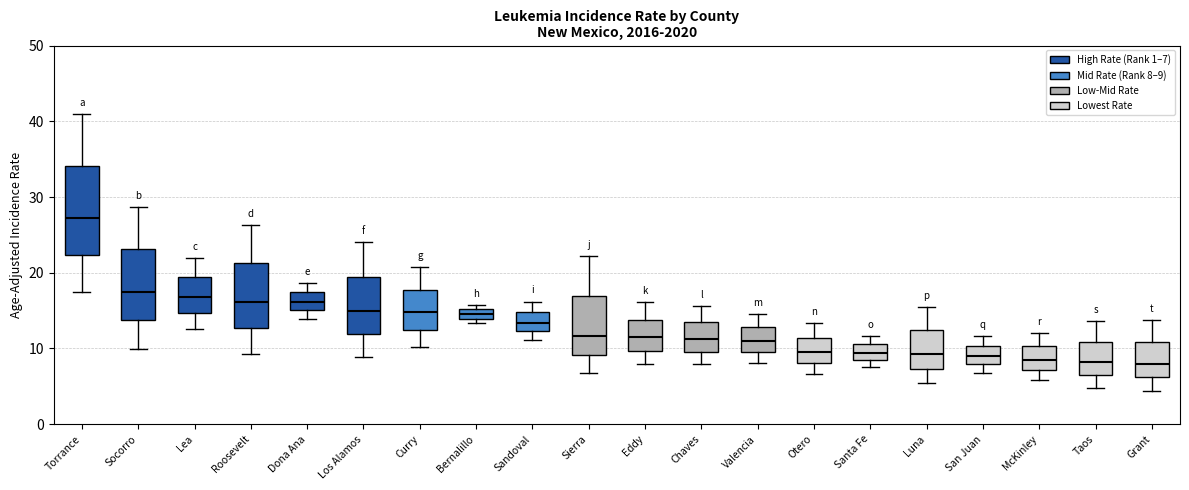

Comparing the boxes themselves (not the whiskers), which one is the tallest?

Torrance